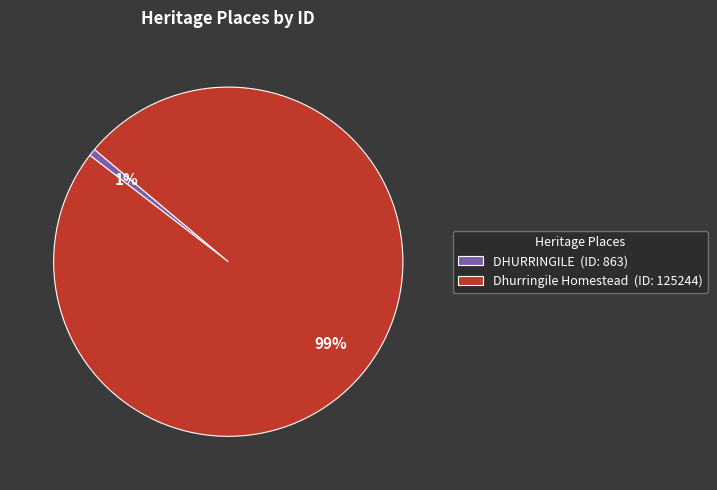

To the nearest percent, what is the combined percentage of Dhurringile Homestead (ID: 125244) and DHURRINGILE (ID: 863)?

100%